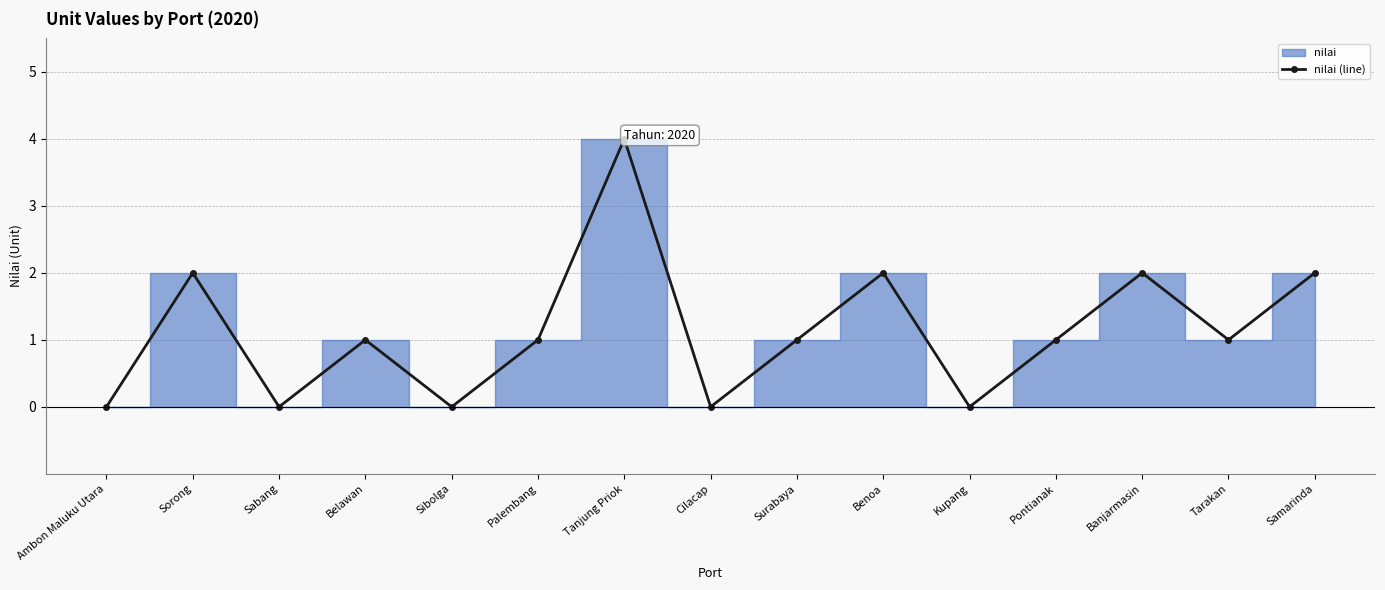

How many values are between 0 and 2?

14